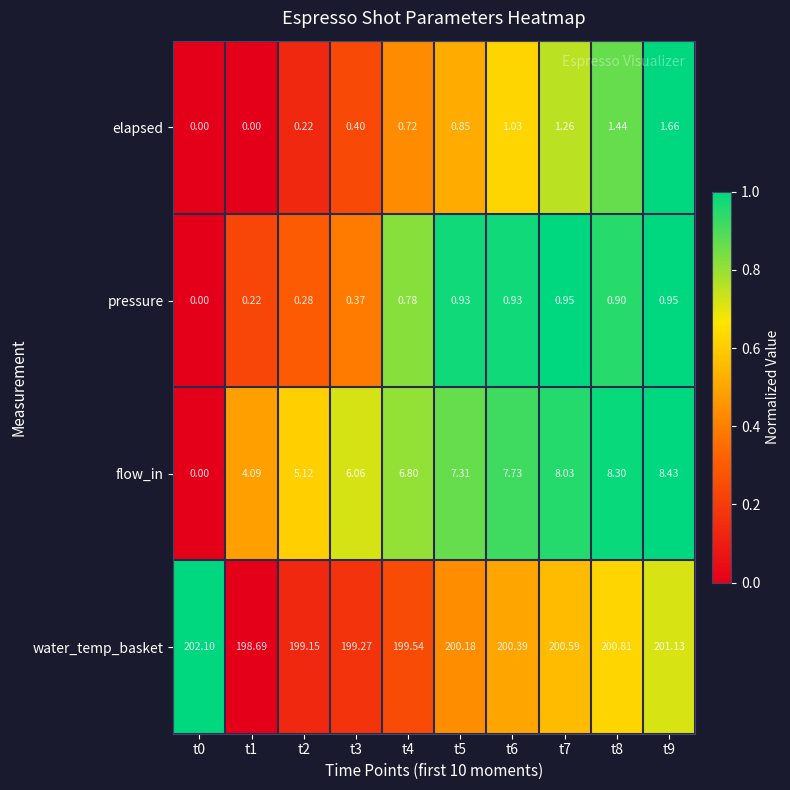

List the series in order of their peak value, highest first.

water_temp_basket, flow_in, elapsed, pressure